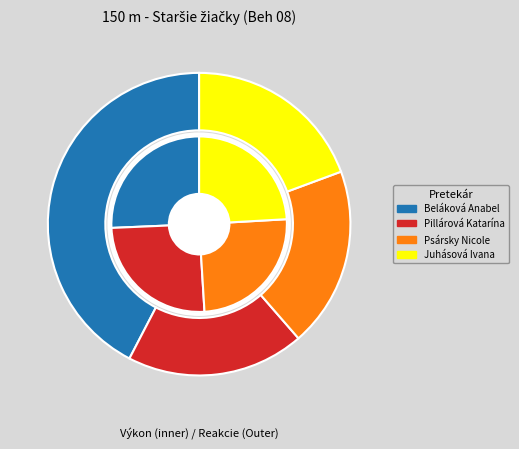

Is there a majority slice in this chart?

No